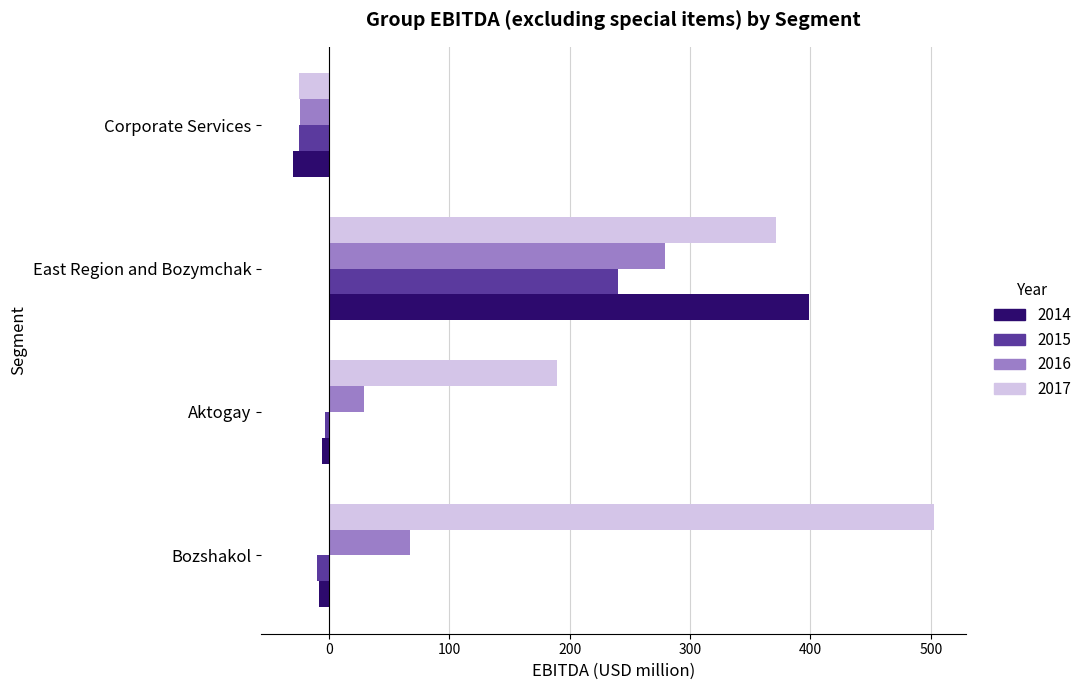

Where is 2016 nearest to the value 127?

Bozshakol